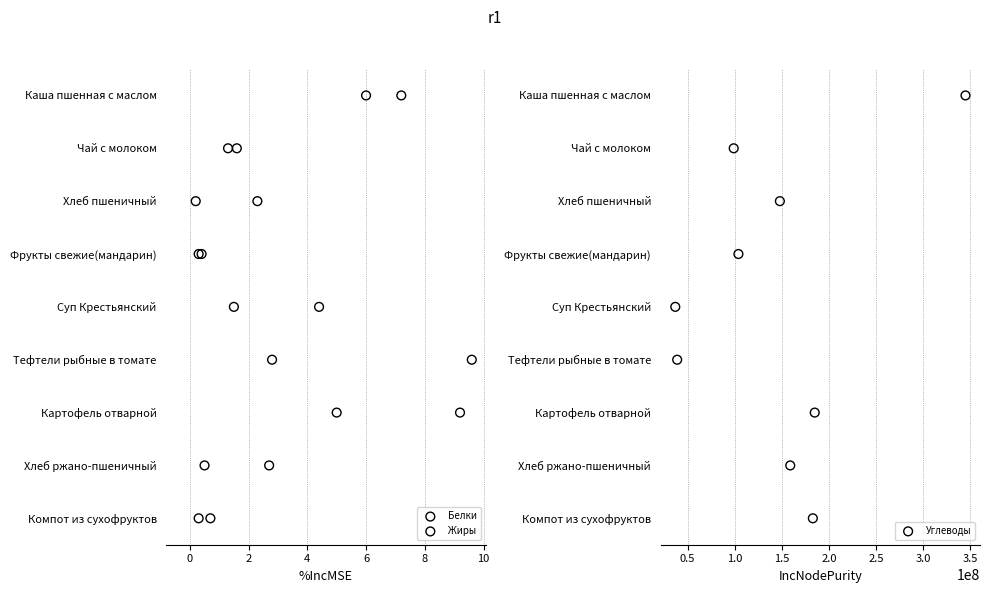

Which series has the widest spread of Y values?

Белки